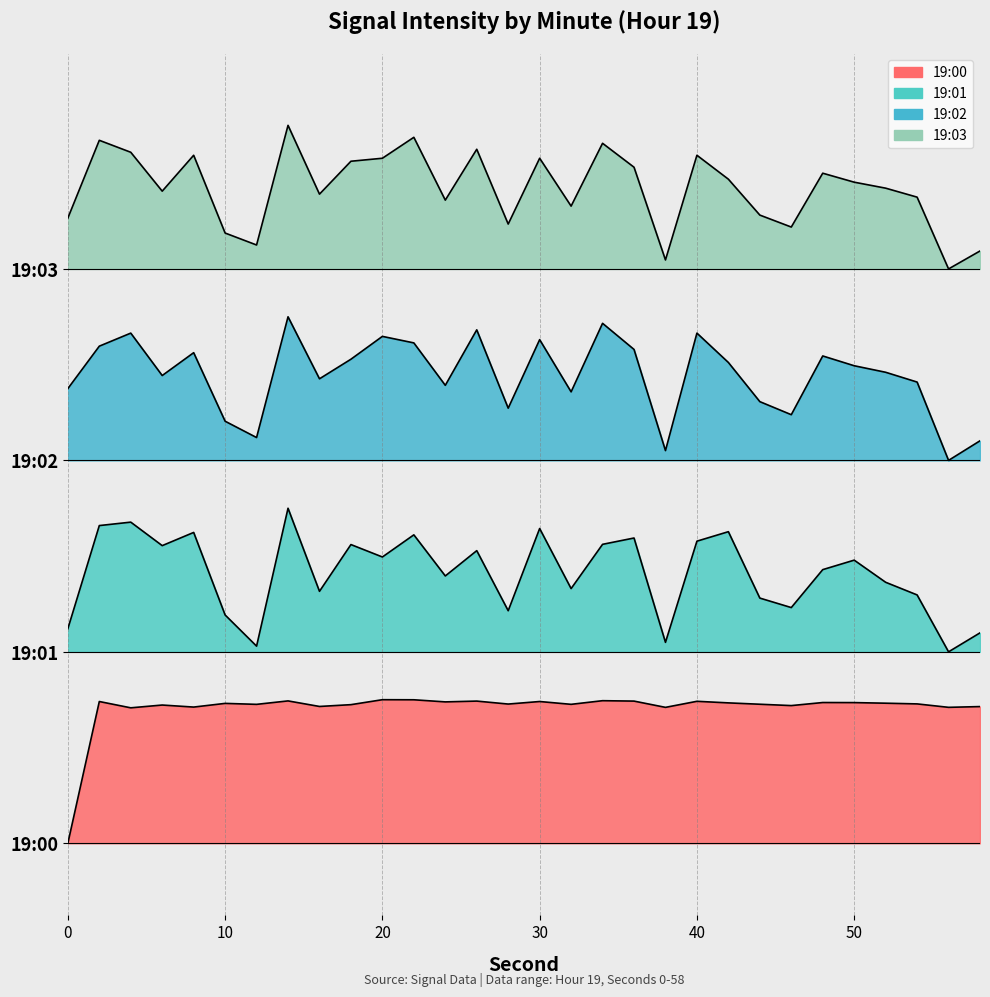

True or false: 19:00 and 19:01 cross at least once.

False